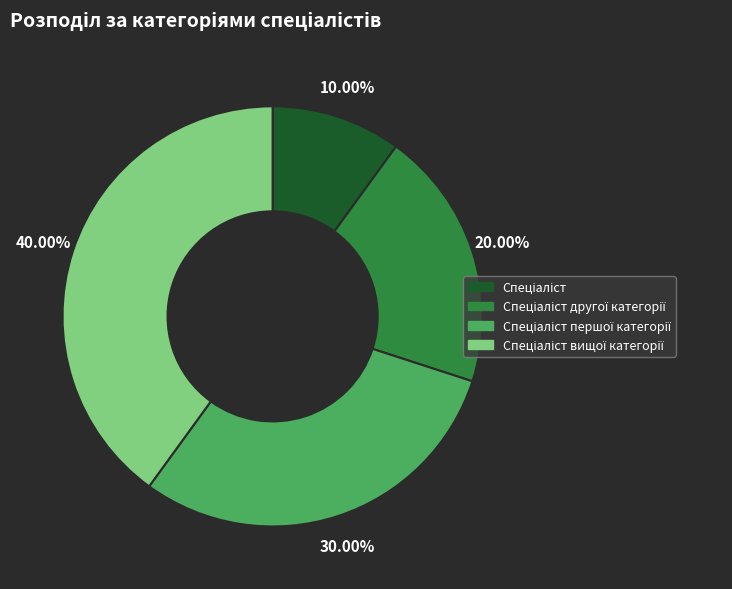

Does any single category account for the majority?

No